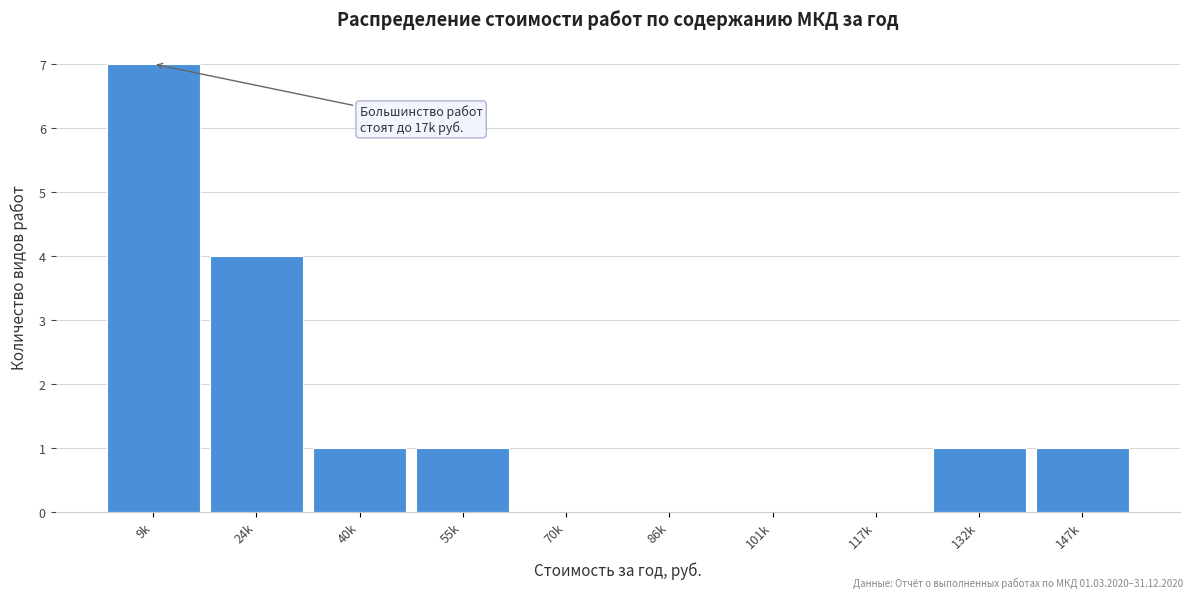

Reading right to left, transcribe all the data shown in this chart.

147k=1	132k=1	117k=0	101k=0	86k=0	70k=0	55k=1	40k=1	24k=4	9k=7